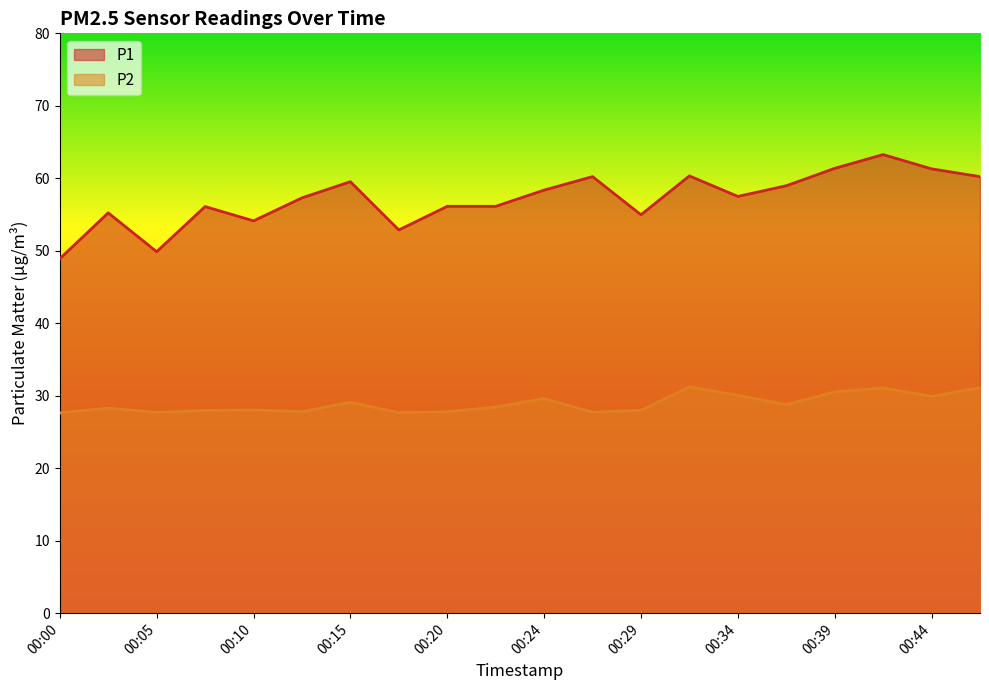

Is it true that P2 equals 31.2 at 00:32?

True